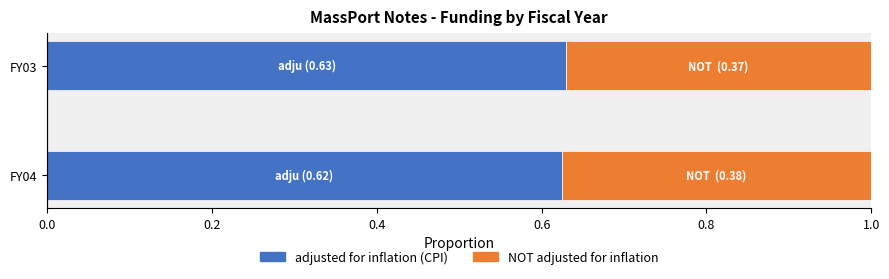

What is the total value across all series at FY03?

1.0